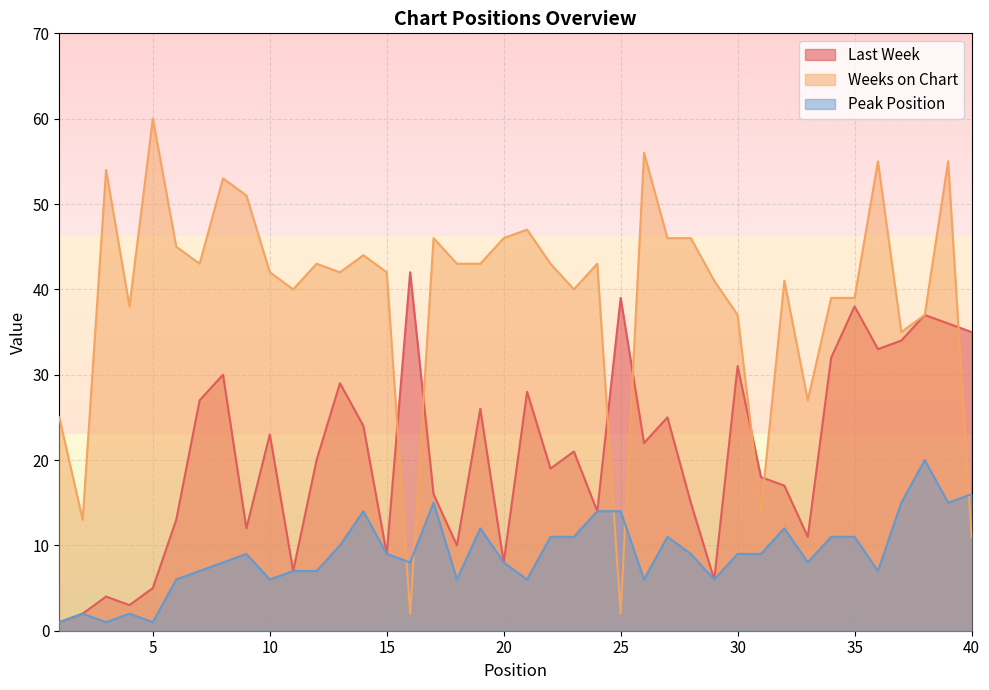

Rank the series by their average value, from highest to lowest.

Weeks on Chart, Last Week, Peak Position